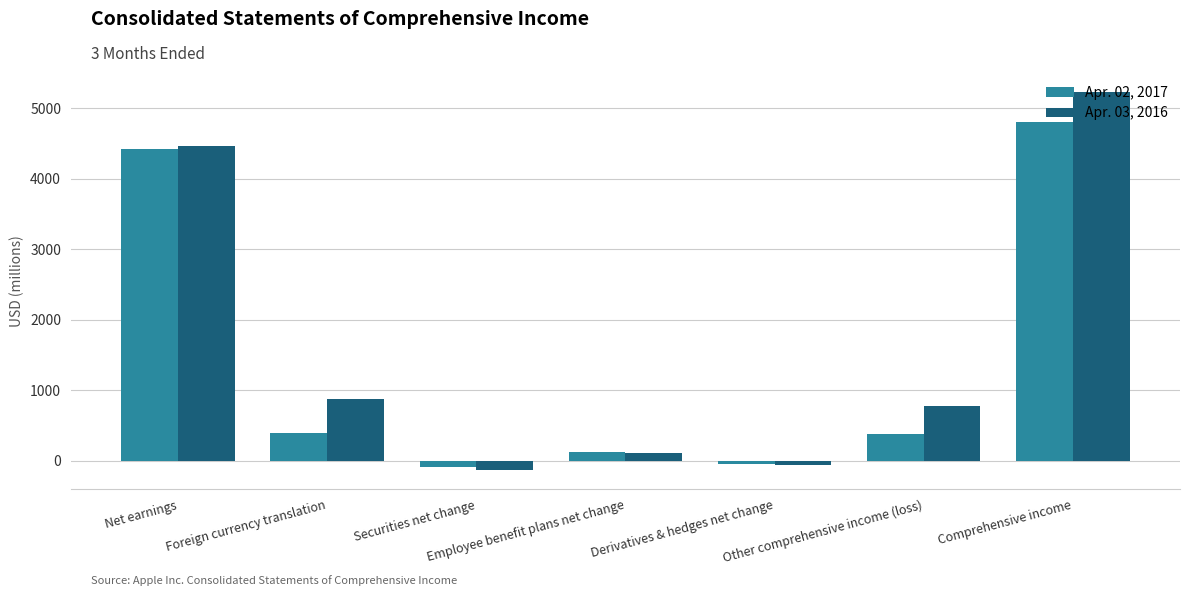

At which category does the chart reach its peak across all series?

Comprehensive income